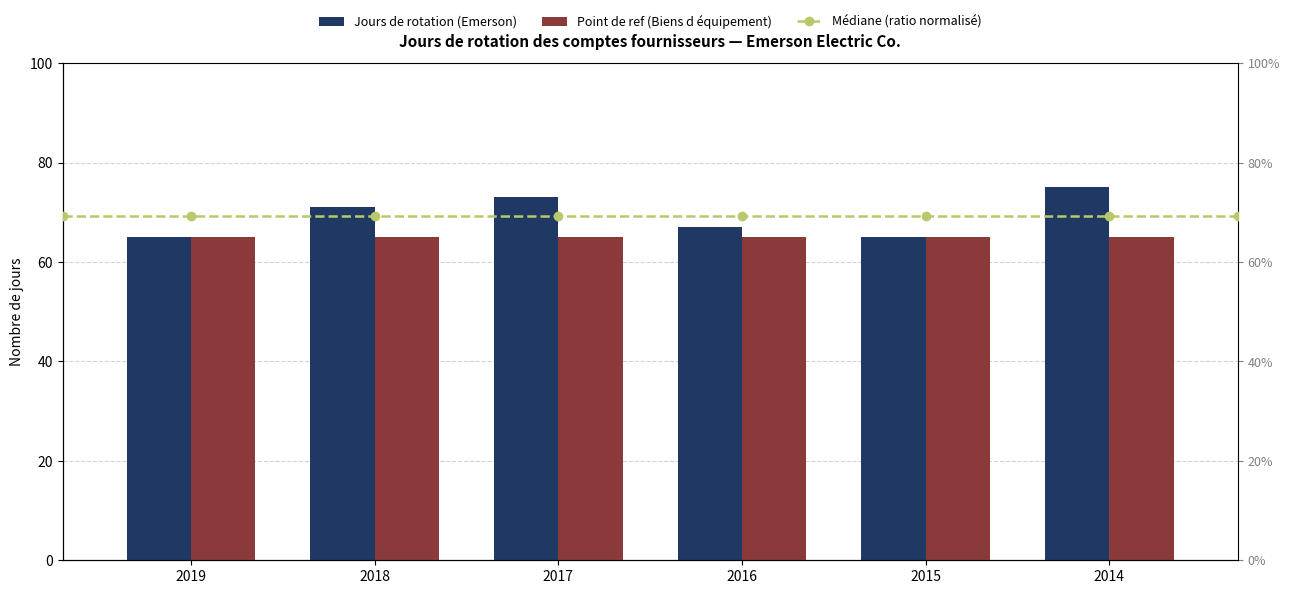

The chart shows a value of 65 at 2019. True or false?

True